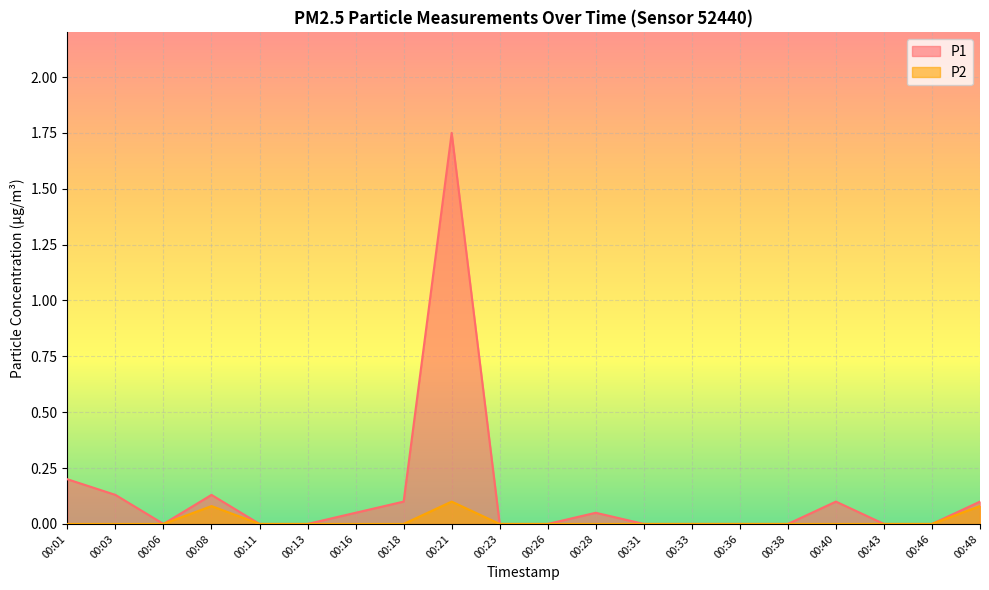

Reading right to left, list all the values displayed in this chart.

P1: 0.1	0.0	0.0	0.1	0.0	0.0	0.0	0.0	0.1	0.0	0.0	1.8	0.1	0.1	0.0	0.0	0.1	0.0	0.1	0.2
P2: 0.1	0.0	0.0	0.0	0.0	0.0	0.0	0.0	0.0	0.0	0.0	0.1	0.0	0.0	0.0	0.0	0.1	0.0	0.0	0.0